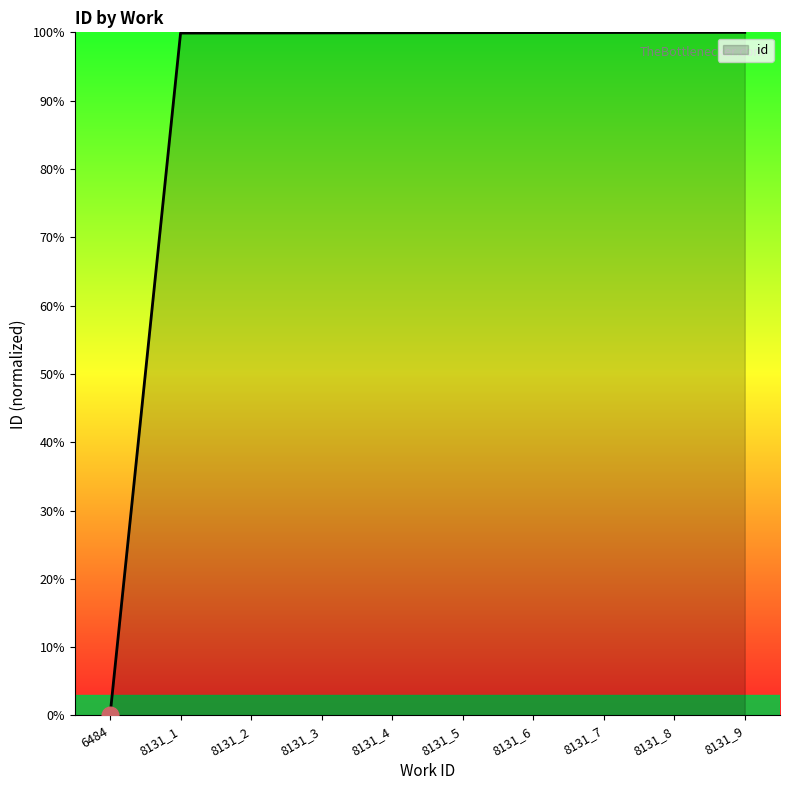

Approximately how many times larger is the value at 8131_3 compared to 8131_7?

1.0